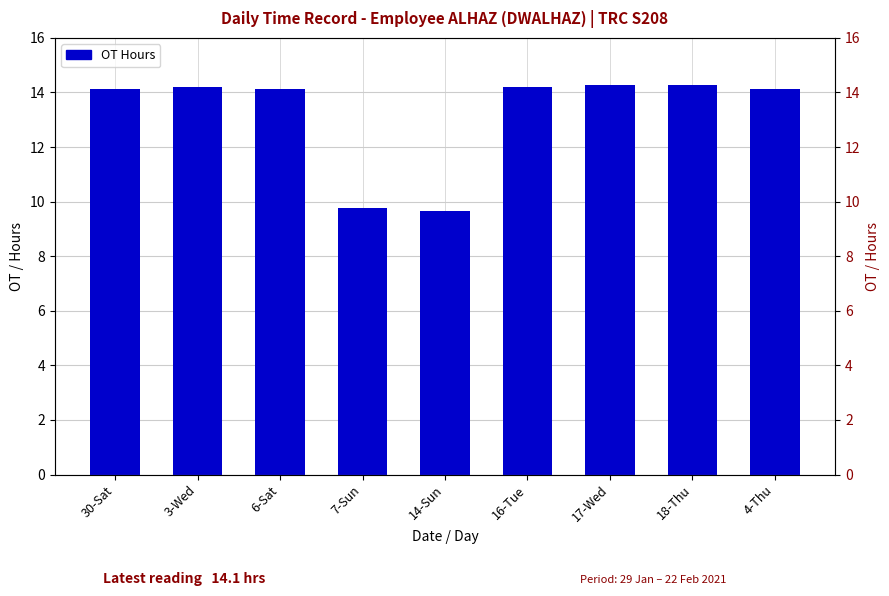

What position from the right is 17-Wed?

3